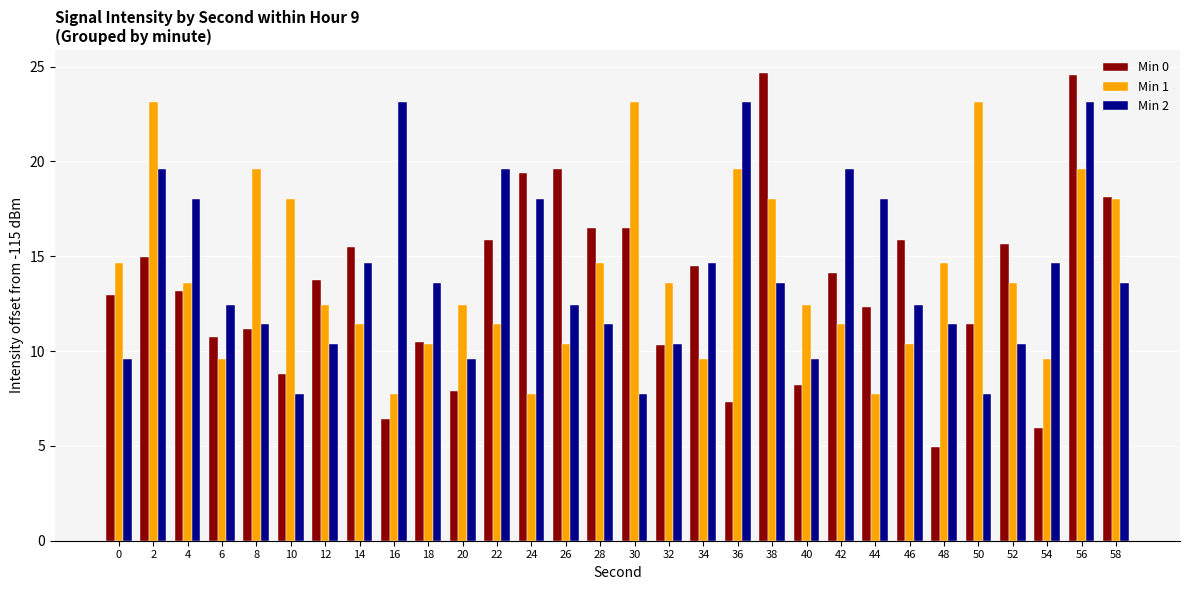

Rank the series at 22 from highest to lowest value.

Min 2, Min 0, Min 1